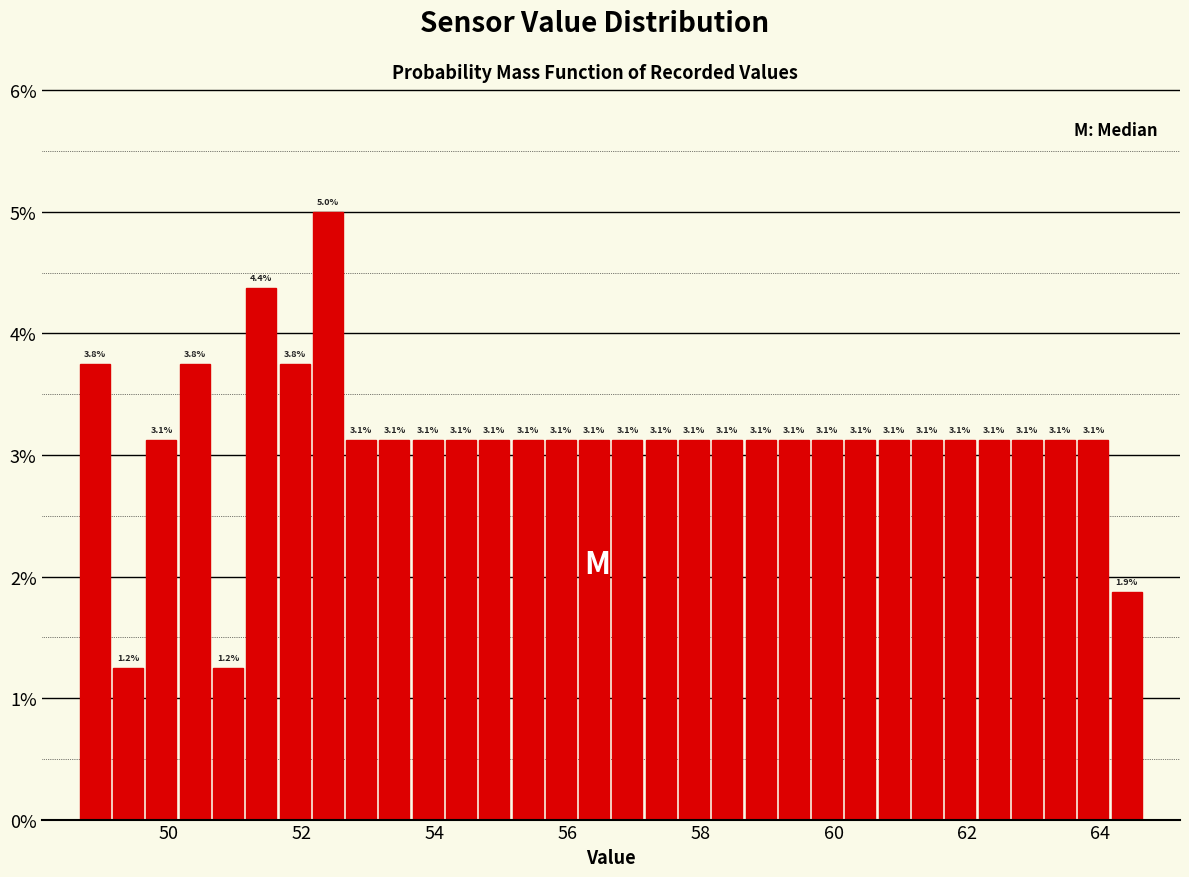

Around what value on the x-axis is the tallest bar? Give the approximate position of its centre, as read against the axis.

52.4